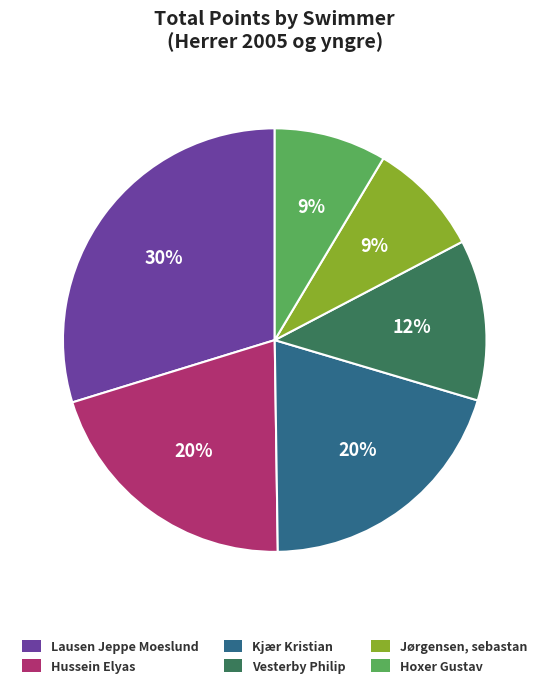

To the nearest percent, what percentage of the pie is Hussein Elyas?

20%